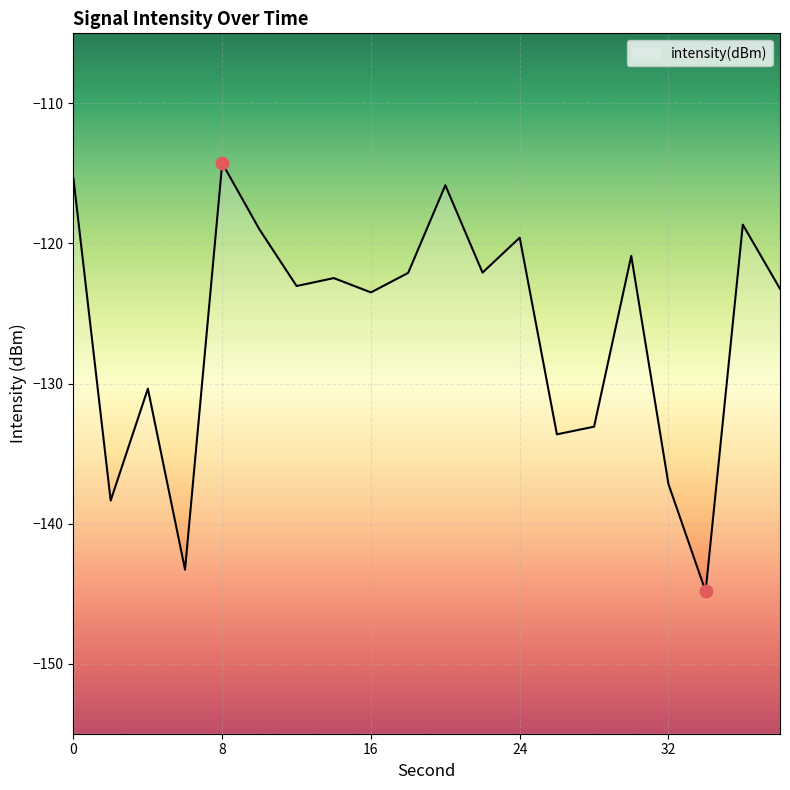

Which has a higher value, 26 or 10?

10